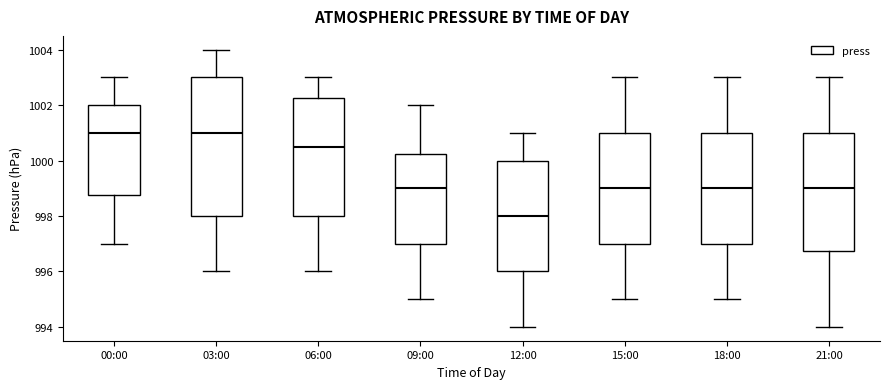

Reading left to right, transcribe this box plot: for each box, give where its median line is, the range the box spans, and where its two whiskers end, as read against the y-axis. The values are not printed on the chart, so give them approximately, as read against the axis.

00:00: median 1001.0, box 998.8 to 1002.0, whiskers 997.0 to 1003.0
03:00: median 1001.0, box 998.0 to 1003.0, whiskers 996.0 to 1004.0
06:00: median 1000.6, box 998.0 to 1002.2, whiskers 996.0 to 1003.0
09:00: median 999.0, box 997.0 to 1000.2, whiskers 995.0 to 1002.0
12:00: median 998.0, box 996.0 to 1000.0, whiskers 994.0 to 1001.0
15:00: median 999.0, box 997.0 to 1001.0, whiskers 995.0 to 1003.0
18:00: median 999.0, box 997.0 to 1001.0, whiskers 995.0 to 1003.0
21:00: median 999.0, box 996.8 to 1001.0, whiskers 994.0 to 1003.0